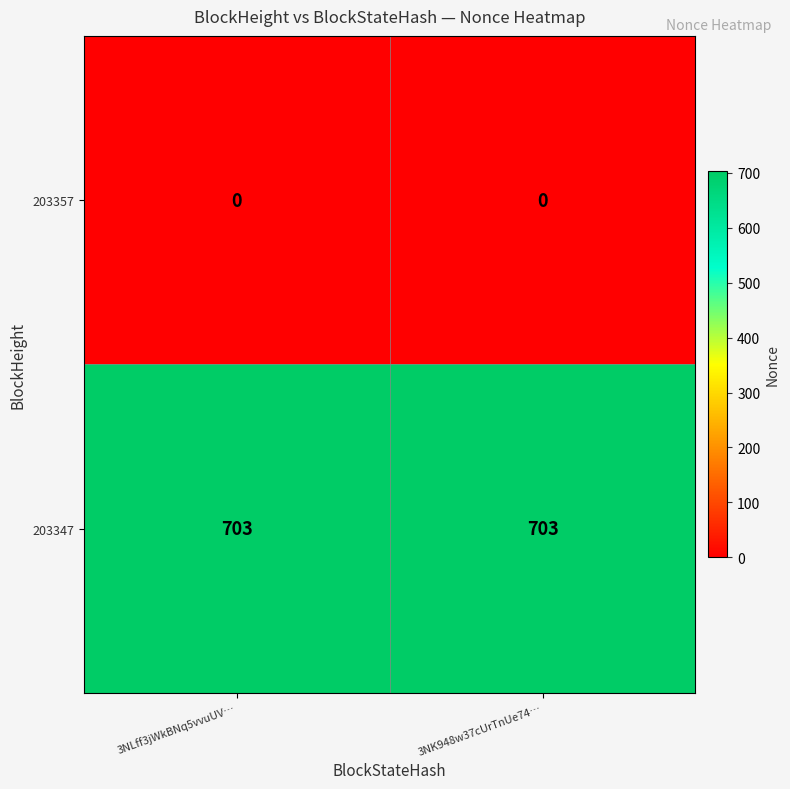

True or false: 203347 has a value of 703 at 3NLff3jWkBNq5vvuUV….

True